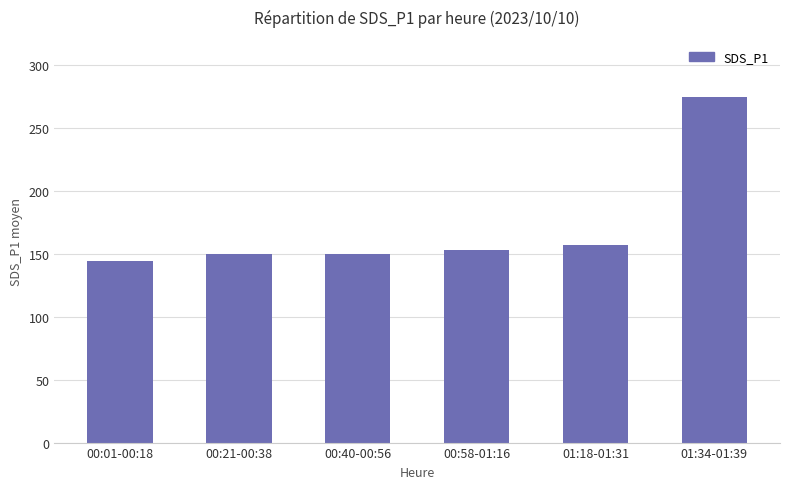

How many data points are less than 152?

3